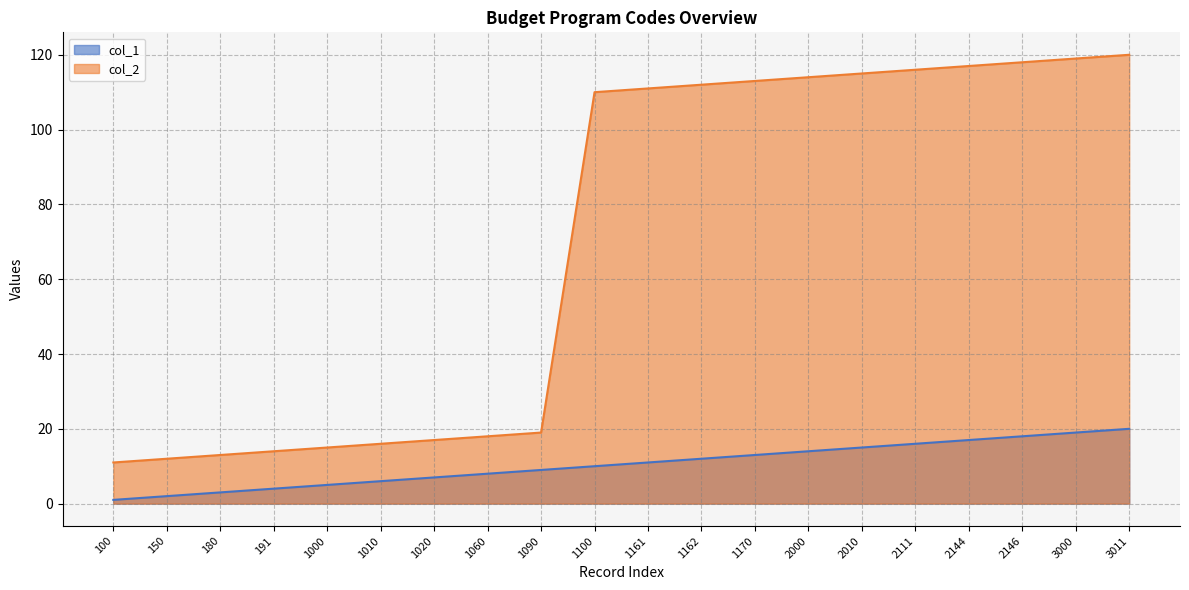

What is the greatest value displayed?

120